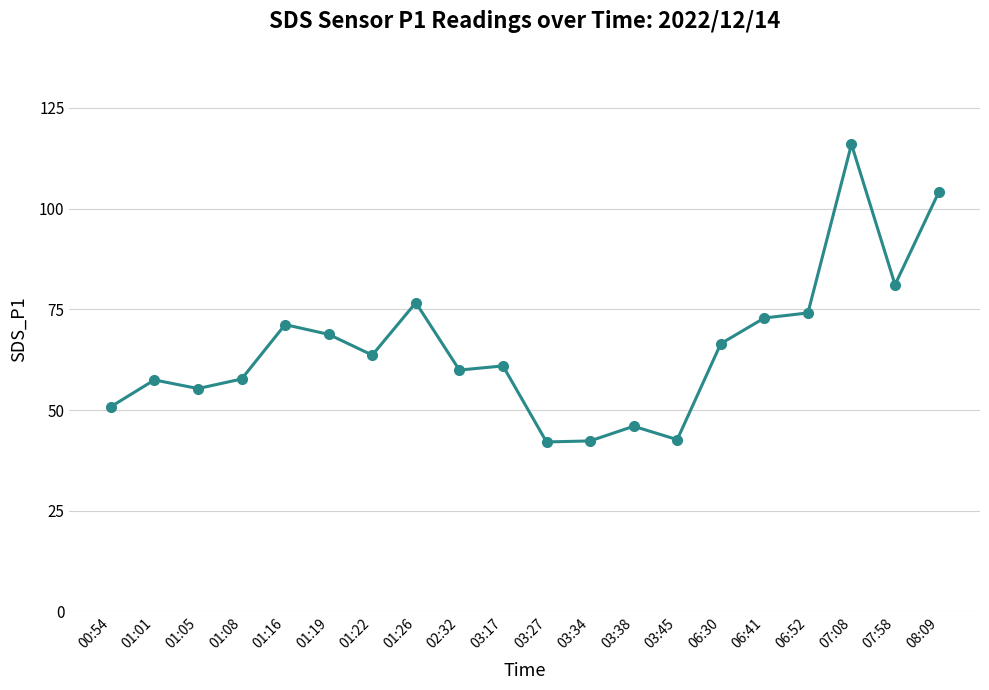

How many data points are above 63?

10